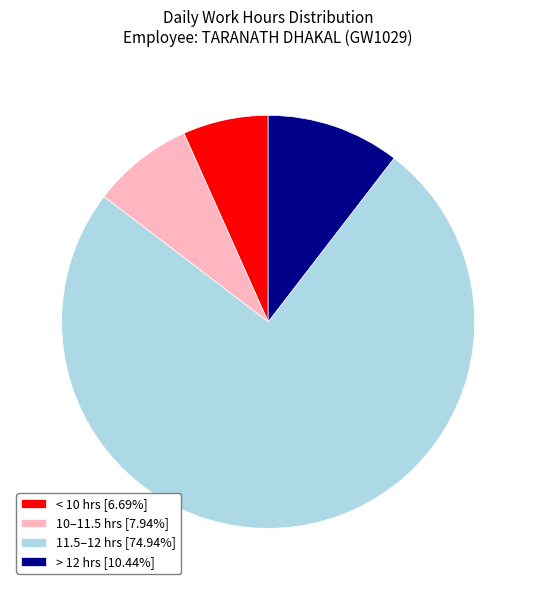

Approximately how many times larger is the value at 10–11.5 hrs [7.94%] compared to < 10 hrs [6.69%]?

1.2